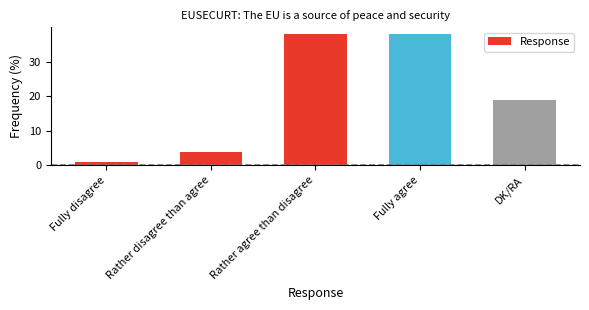

What is the greatest value displayed?

38